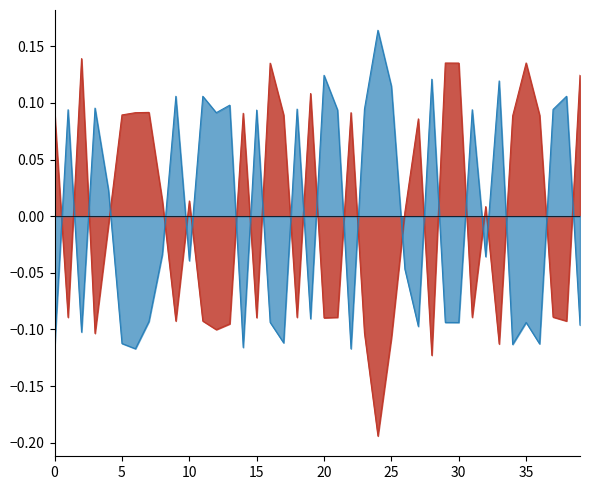

Which label corresponds to the largest value in the chart?

24